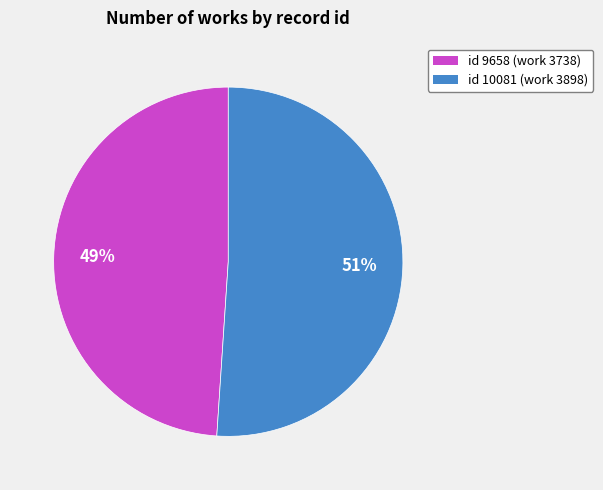

To the nearest percent, what is the average slice percentage?

50%